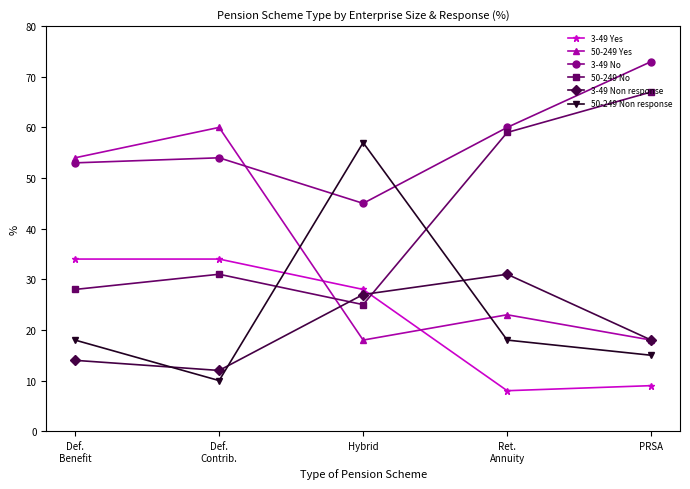

Is this an area chart (filled region under the line)?

No